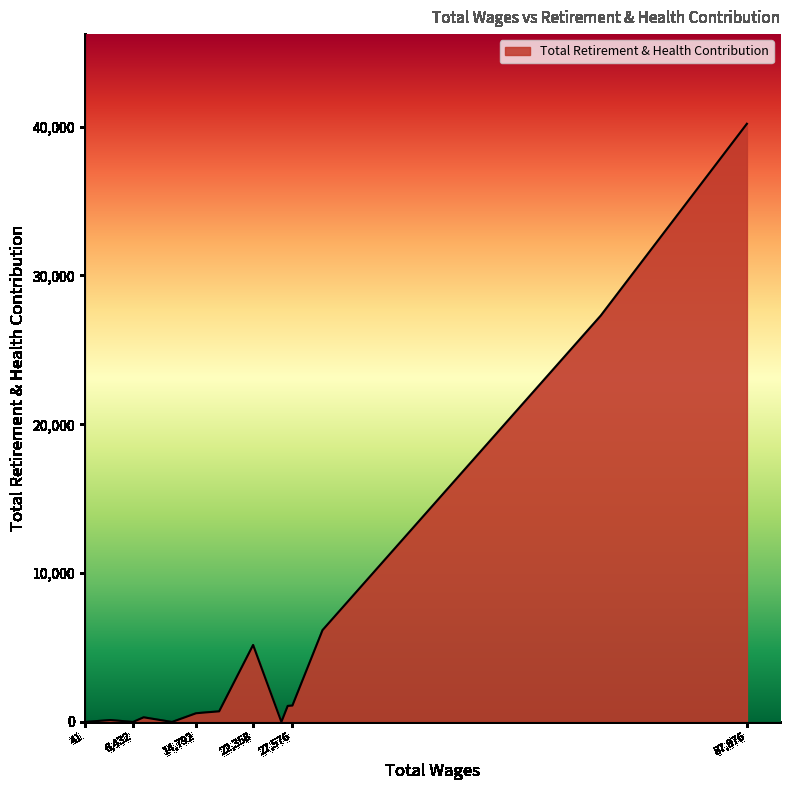

What is the maximum value shown in the chart?

40190